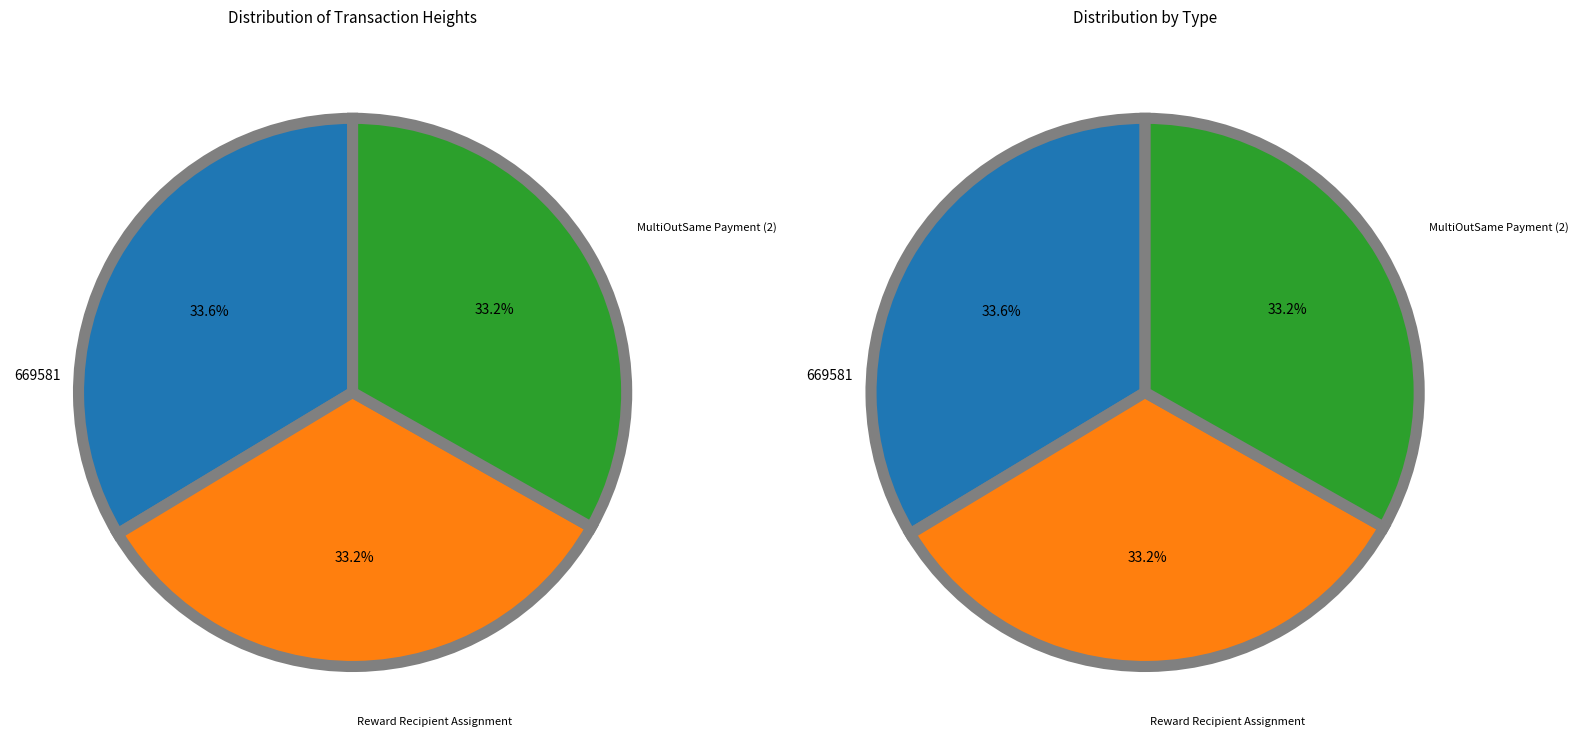

How many segments does this pie chart have?

3